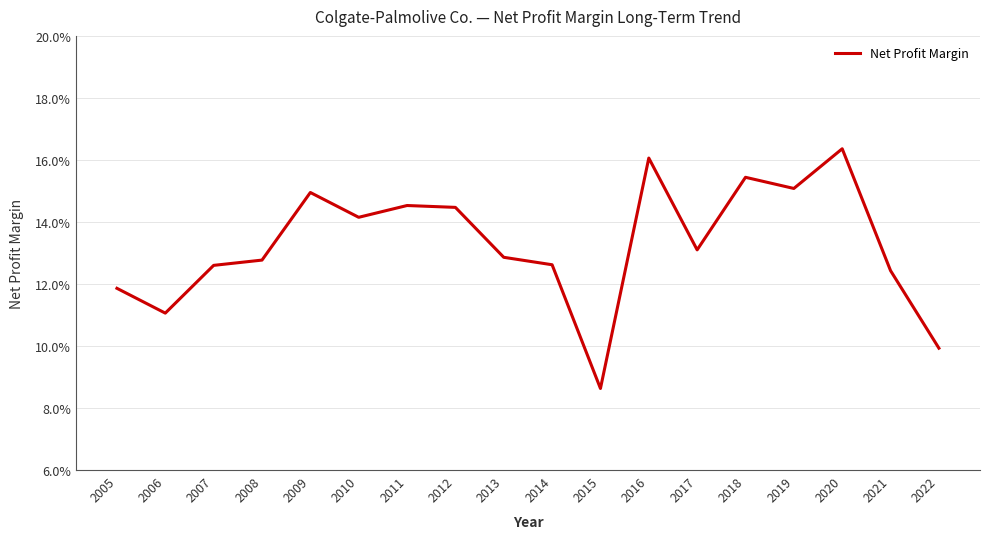

Where is the first local minimum?

2006